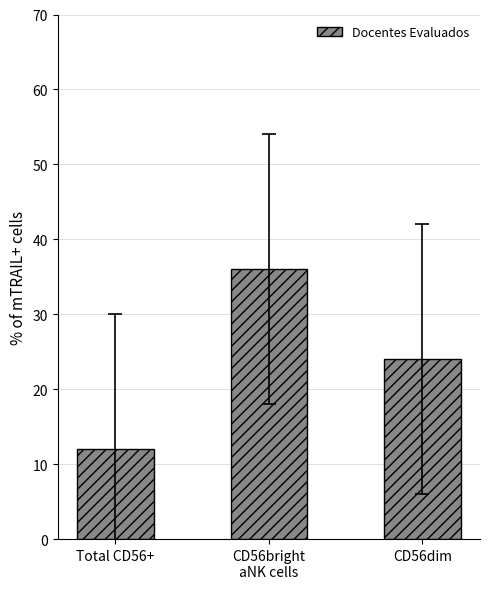

At which label is the value closest to 24?

CD56dim